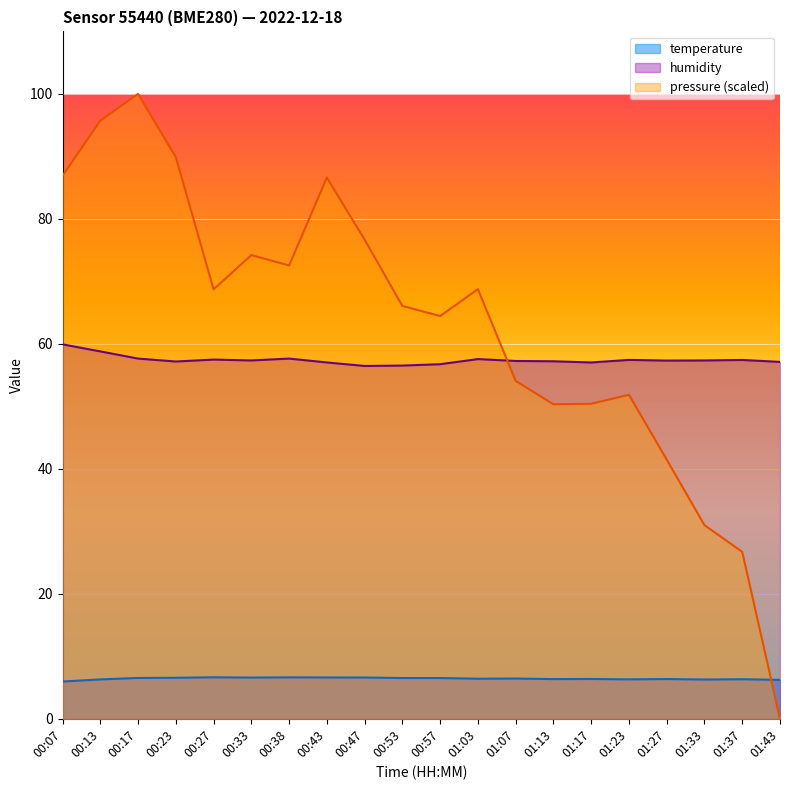

How many values in the humidity series are below 57?

3